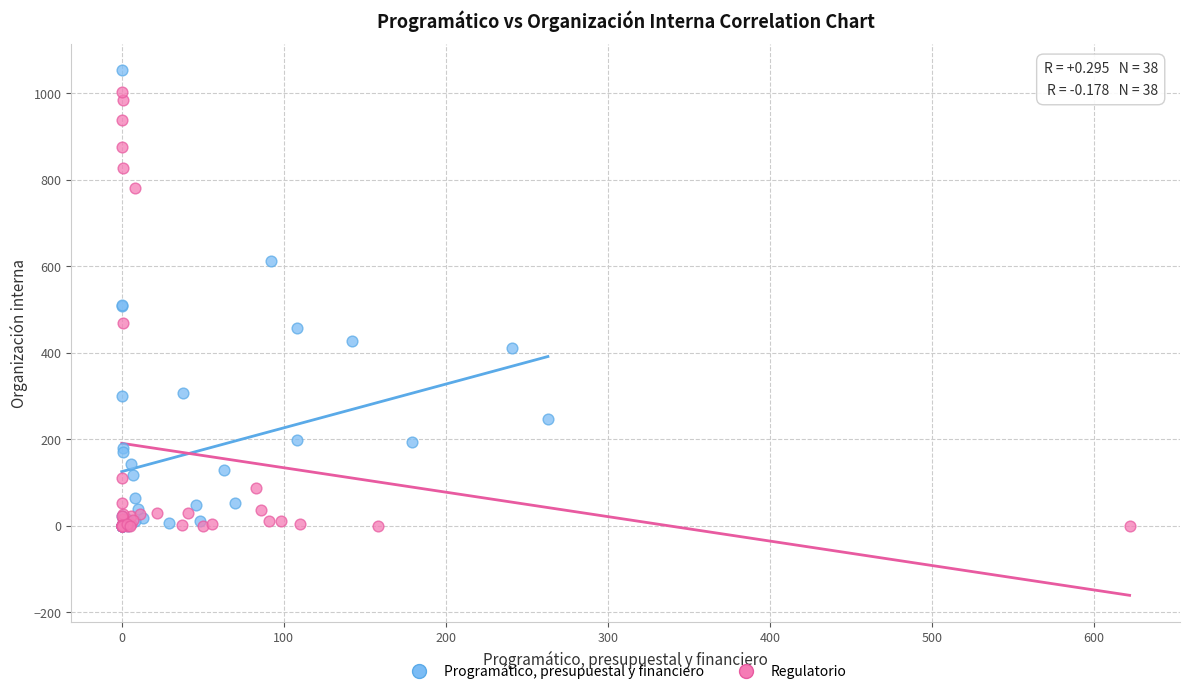

What are all the series names shown in the legend?

Programático, presupuestal y financiero, Regulatorio